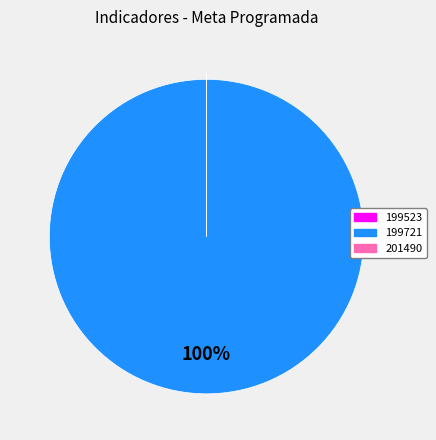

To the nearest percent, what percentage of the pie is 199721?

100%